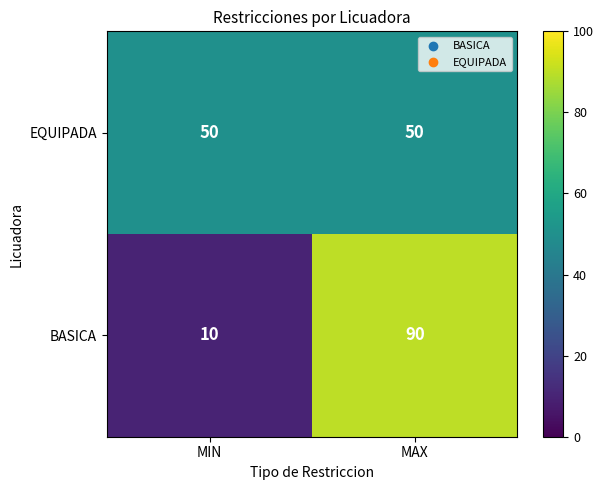

What is the total value across all series at MIN?

60